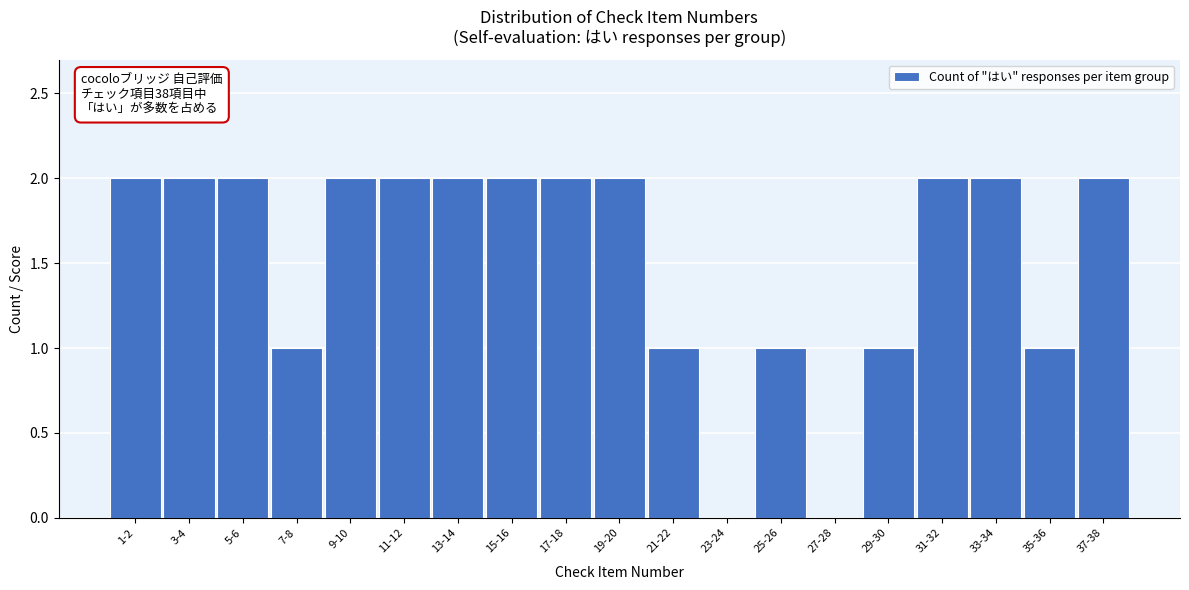

Reading right to left, extract all data points from this chart.

37-38=2	35-36=1	33-34=2	31-32=2	29-30=1	27-28=0	25-26=1	23-24=0	21-22=1	19-20=2	17-18=2	15-16=2	13-14=2	11-12=2	9-10=2	7-8=1	5-6=2	3-4=2	1-2=2